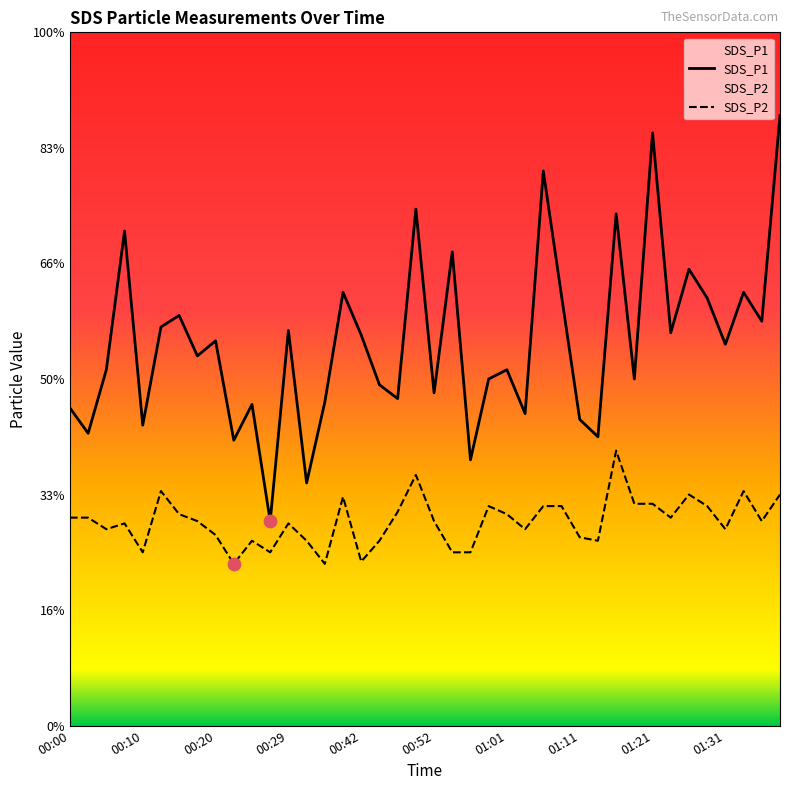

Is the value of SDS_P1 at 00:10 greater than the value of SDS_P2 at 00:52?

Yes